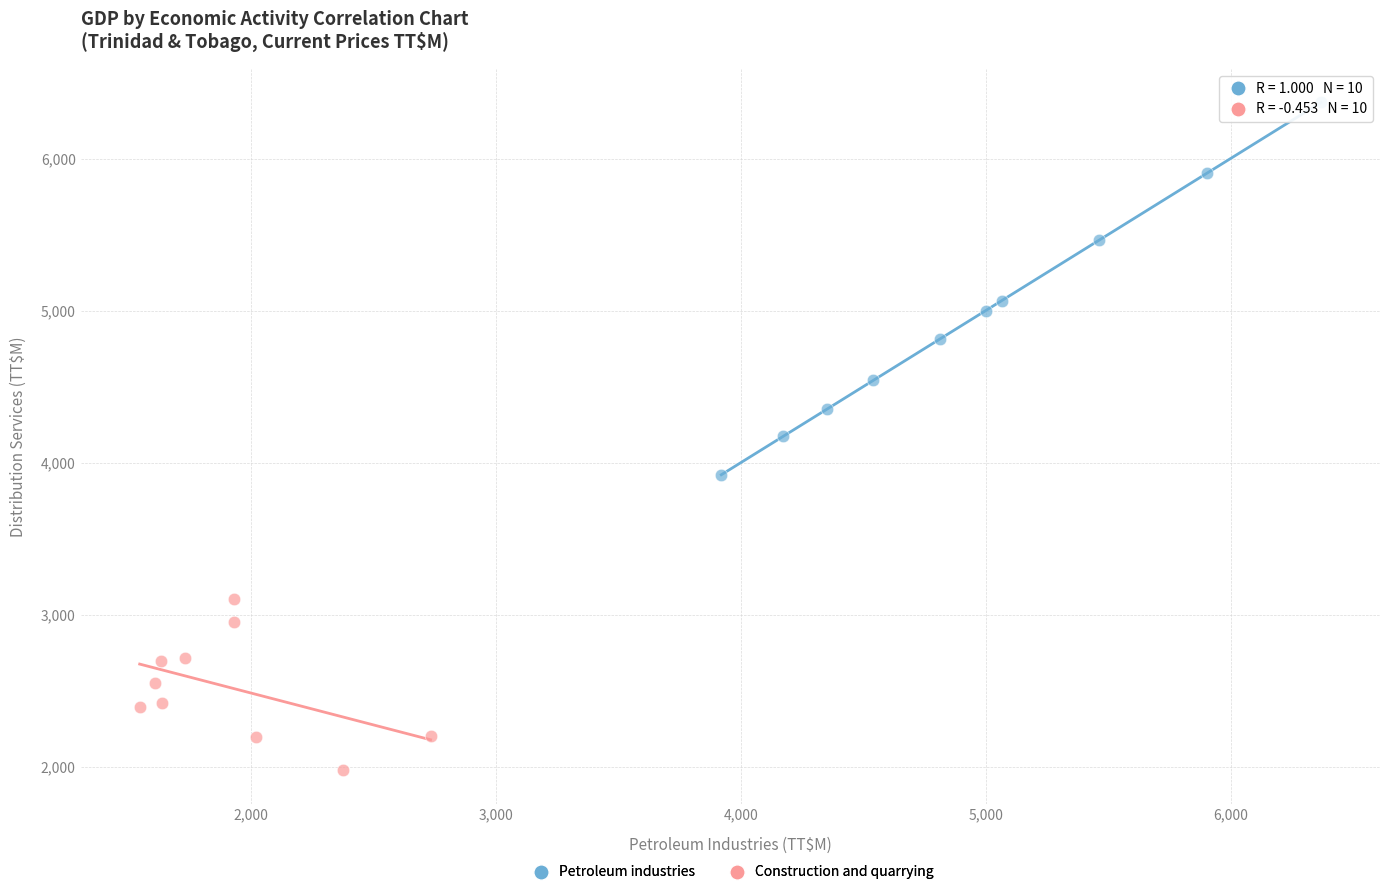

Which series has the widest spread of Y values?

Petroleum industries